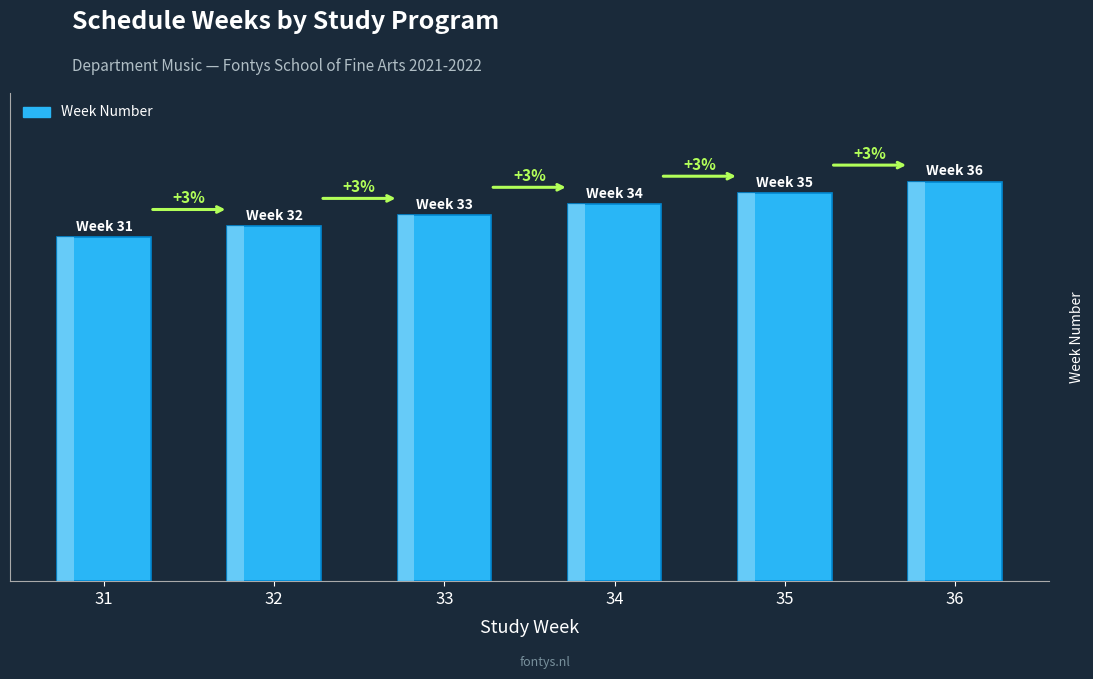

Count the values in the range 32 to 35.

4